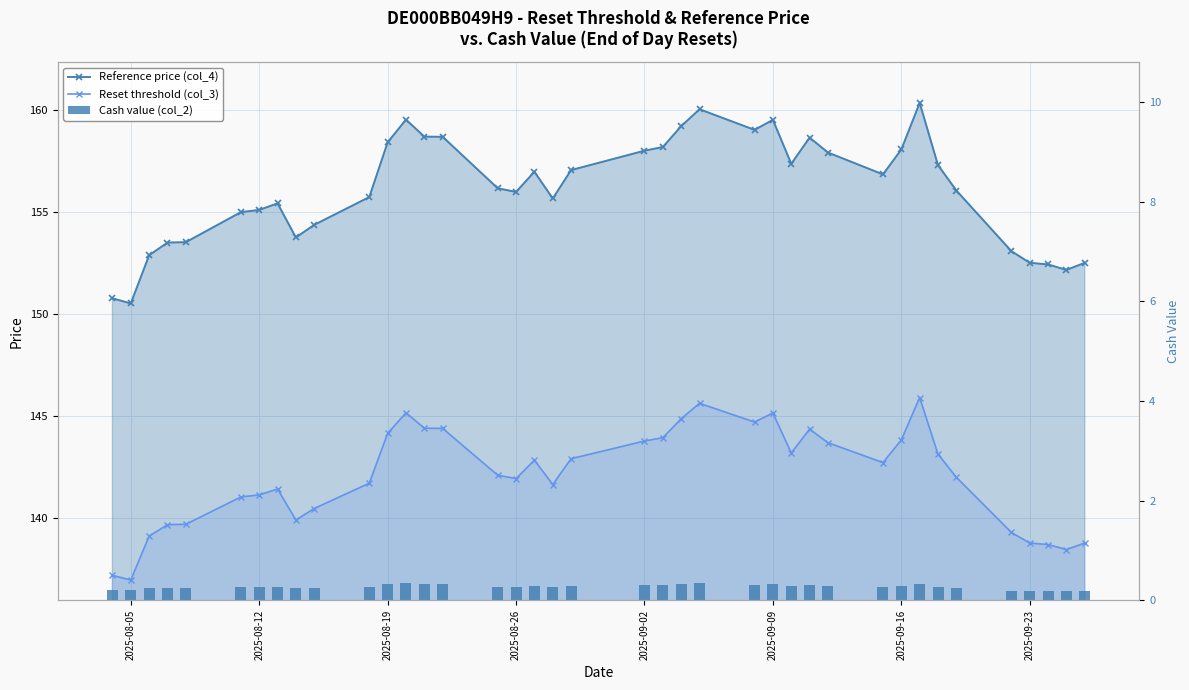

Are the bars horizontal?

No